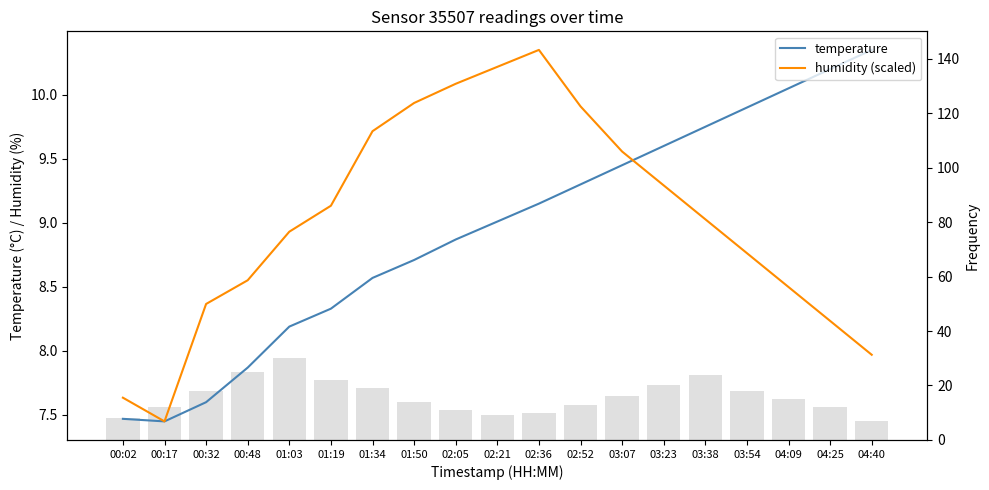

At 01:50, list the series in order from largest to smallest.

humidity (scaled), temperature